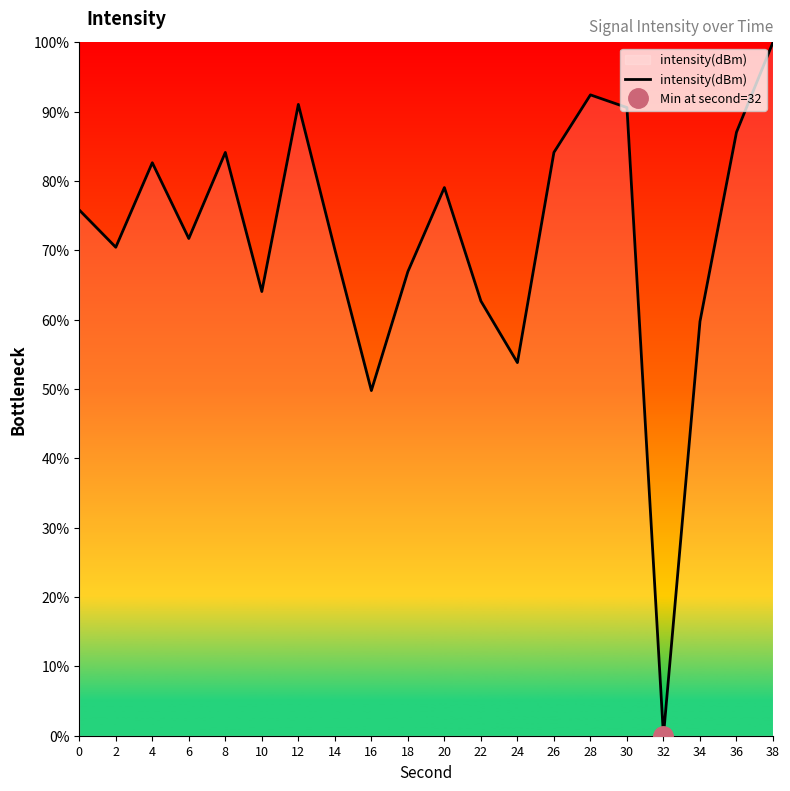

Reading left to right, transcribe all the data shown in this chart.

0=75.8	2=70.4	4=82.6	6=71.7	8=84.1	10=64.1	12=91.0	14=70.1	16=49.8	18=66.9	20=79.1	22=62.7	24=53.8	26=84.1	28=92.4	30=90.6	32=0.0	34=59.7	36=87.0	38=100.0